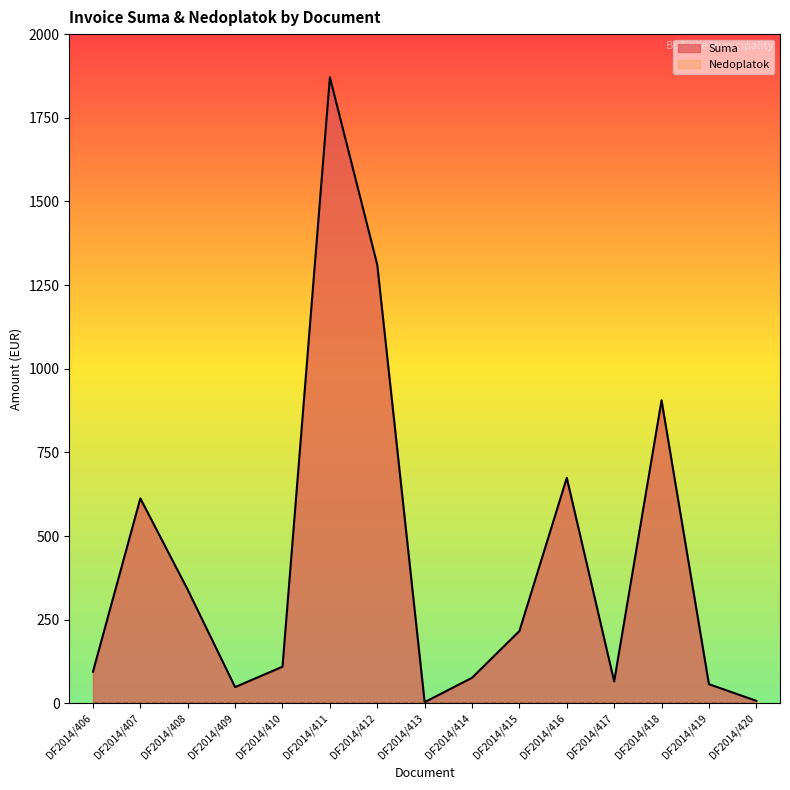

Read the value at DF2014/408.

339.7